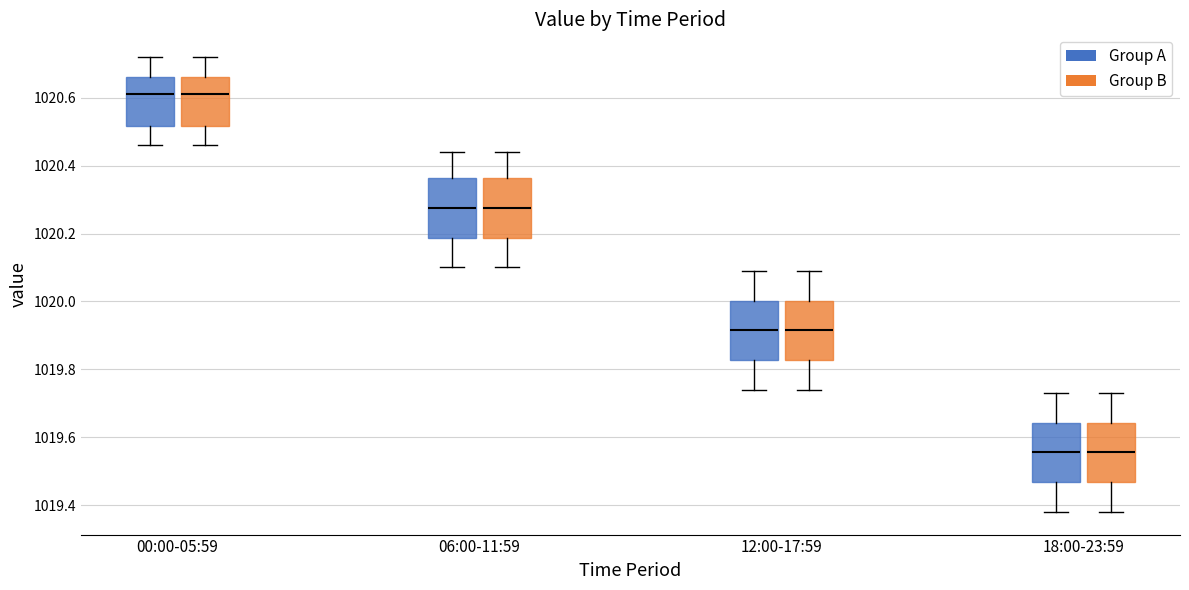

Where does the median line of the box for 12:00-17:59 (Group B) sit on the y-axis? The values are not printed on the chart, so give them approximately, as read against the axis.

1019.92